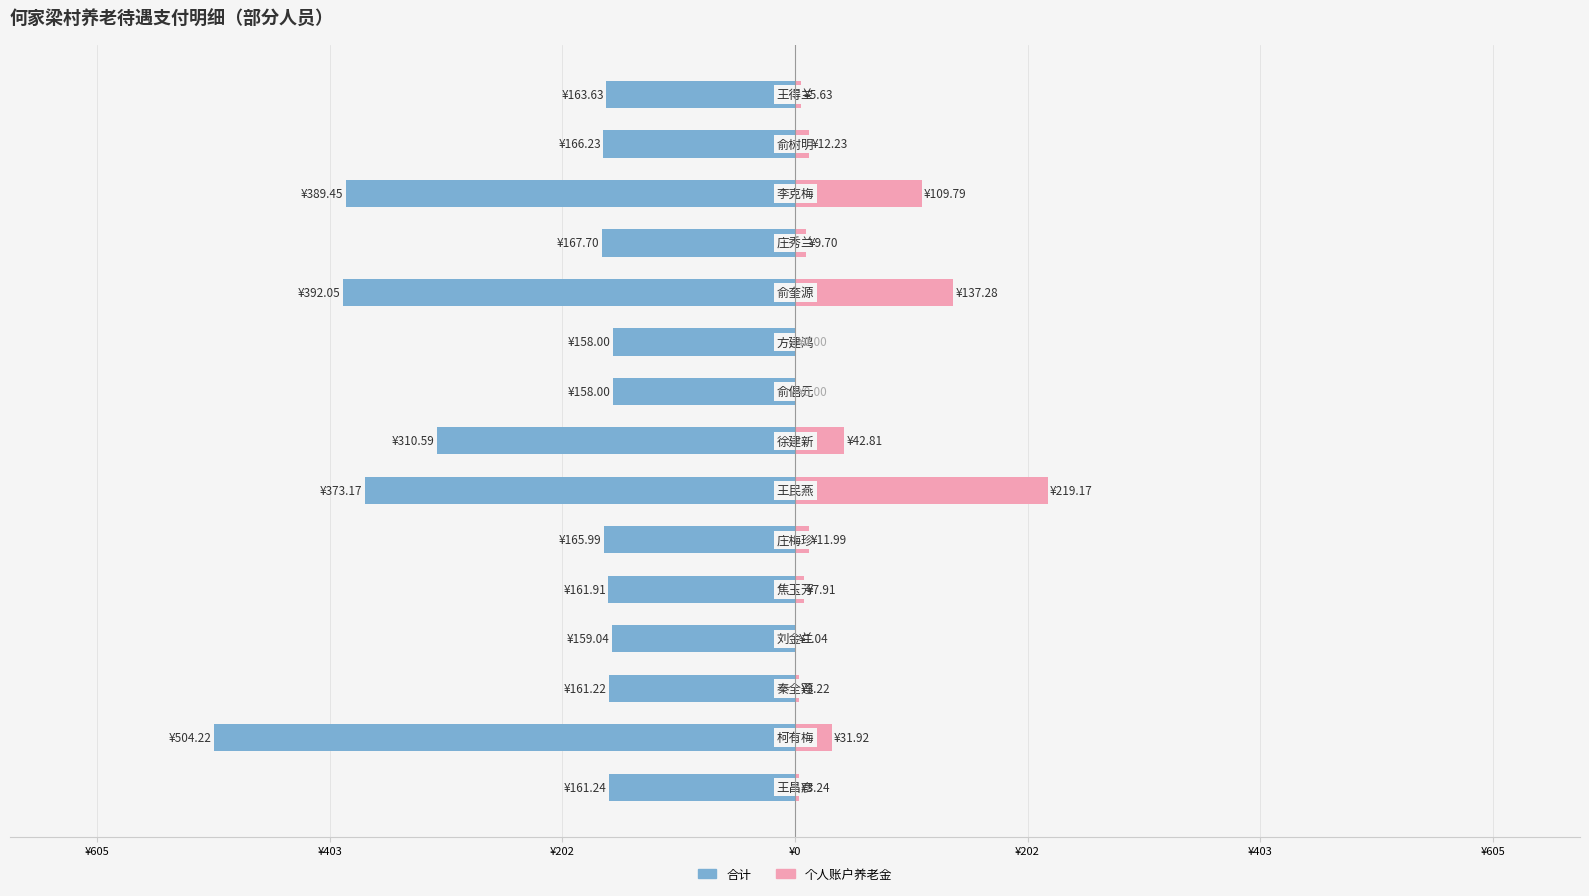

Are the bars horizontal?

Yes